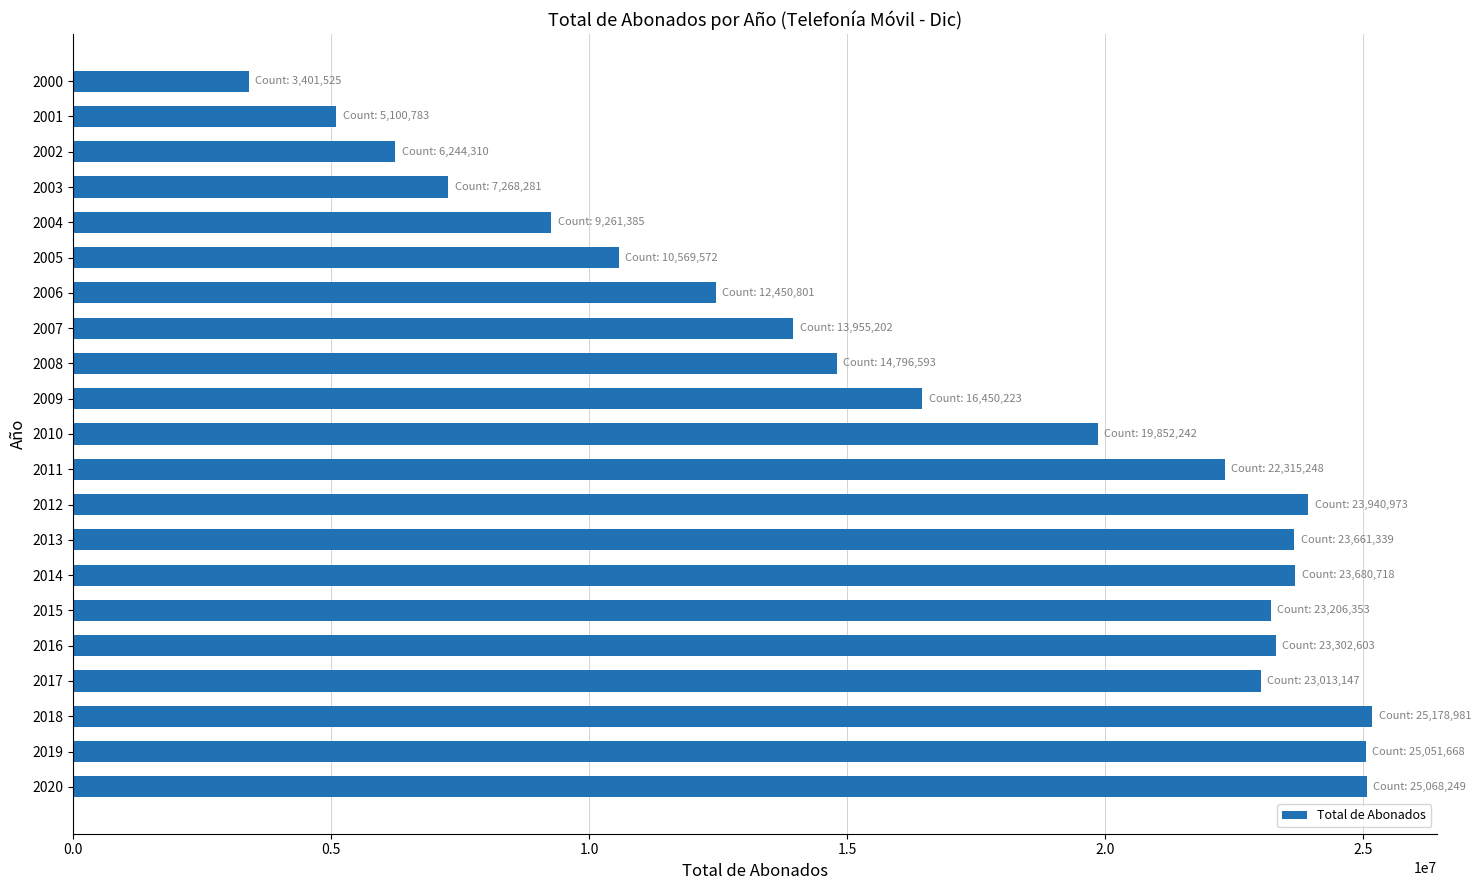

What is the change in value from 2003 to 2009?

+9181942